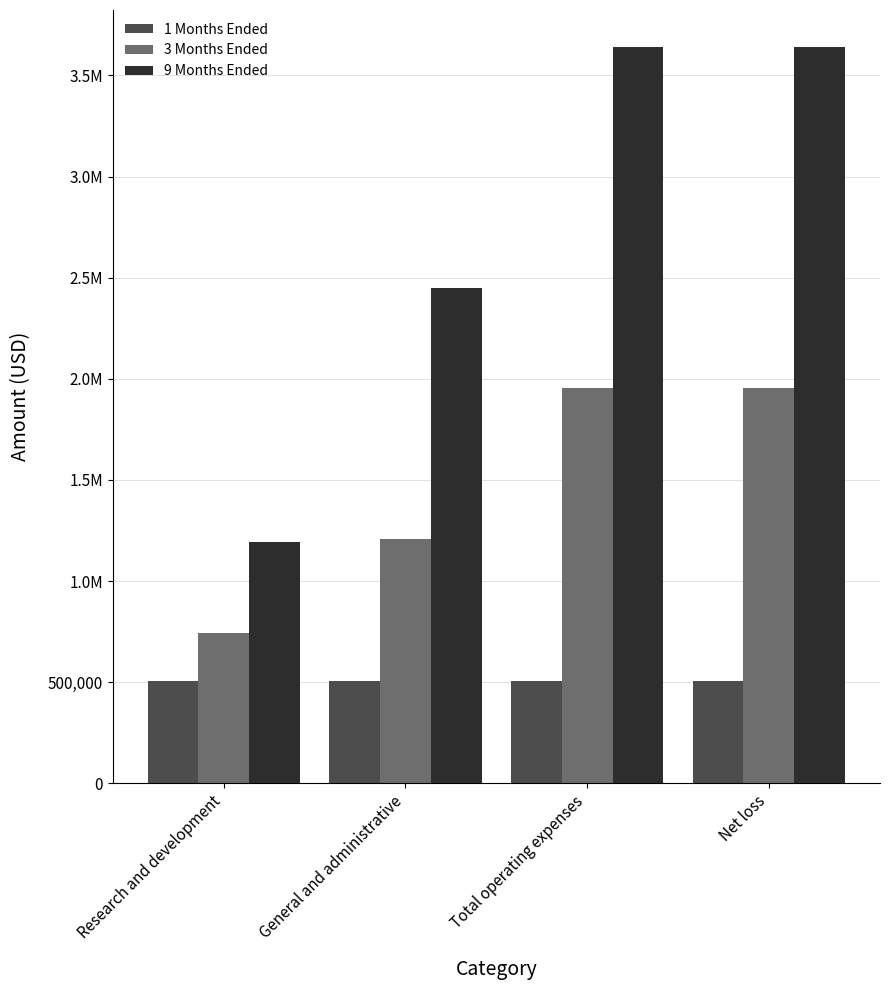

True or false: 1 Months Ended has a value of 146537 at General and administrative.

False